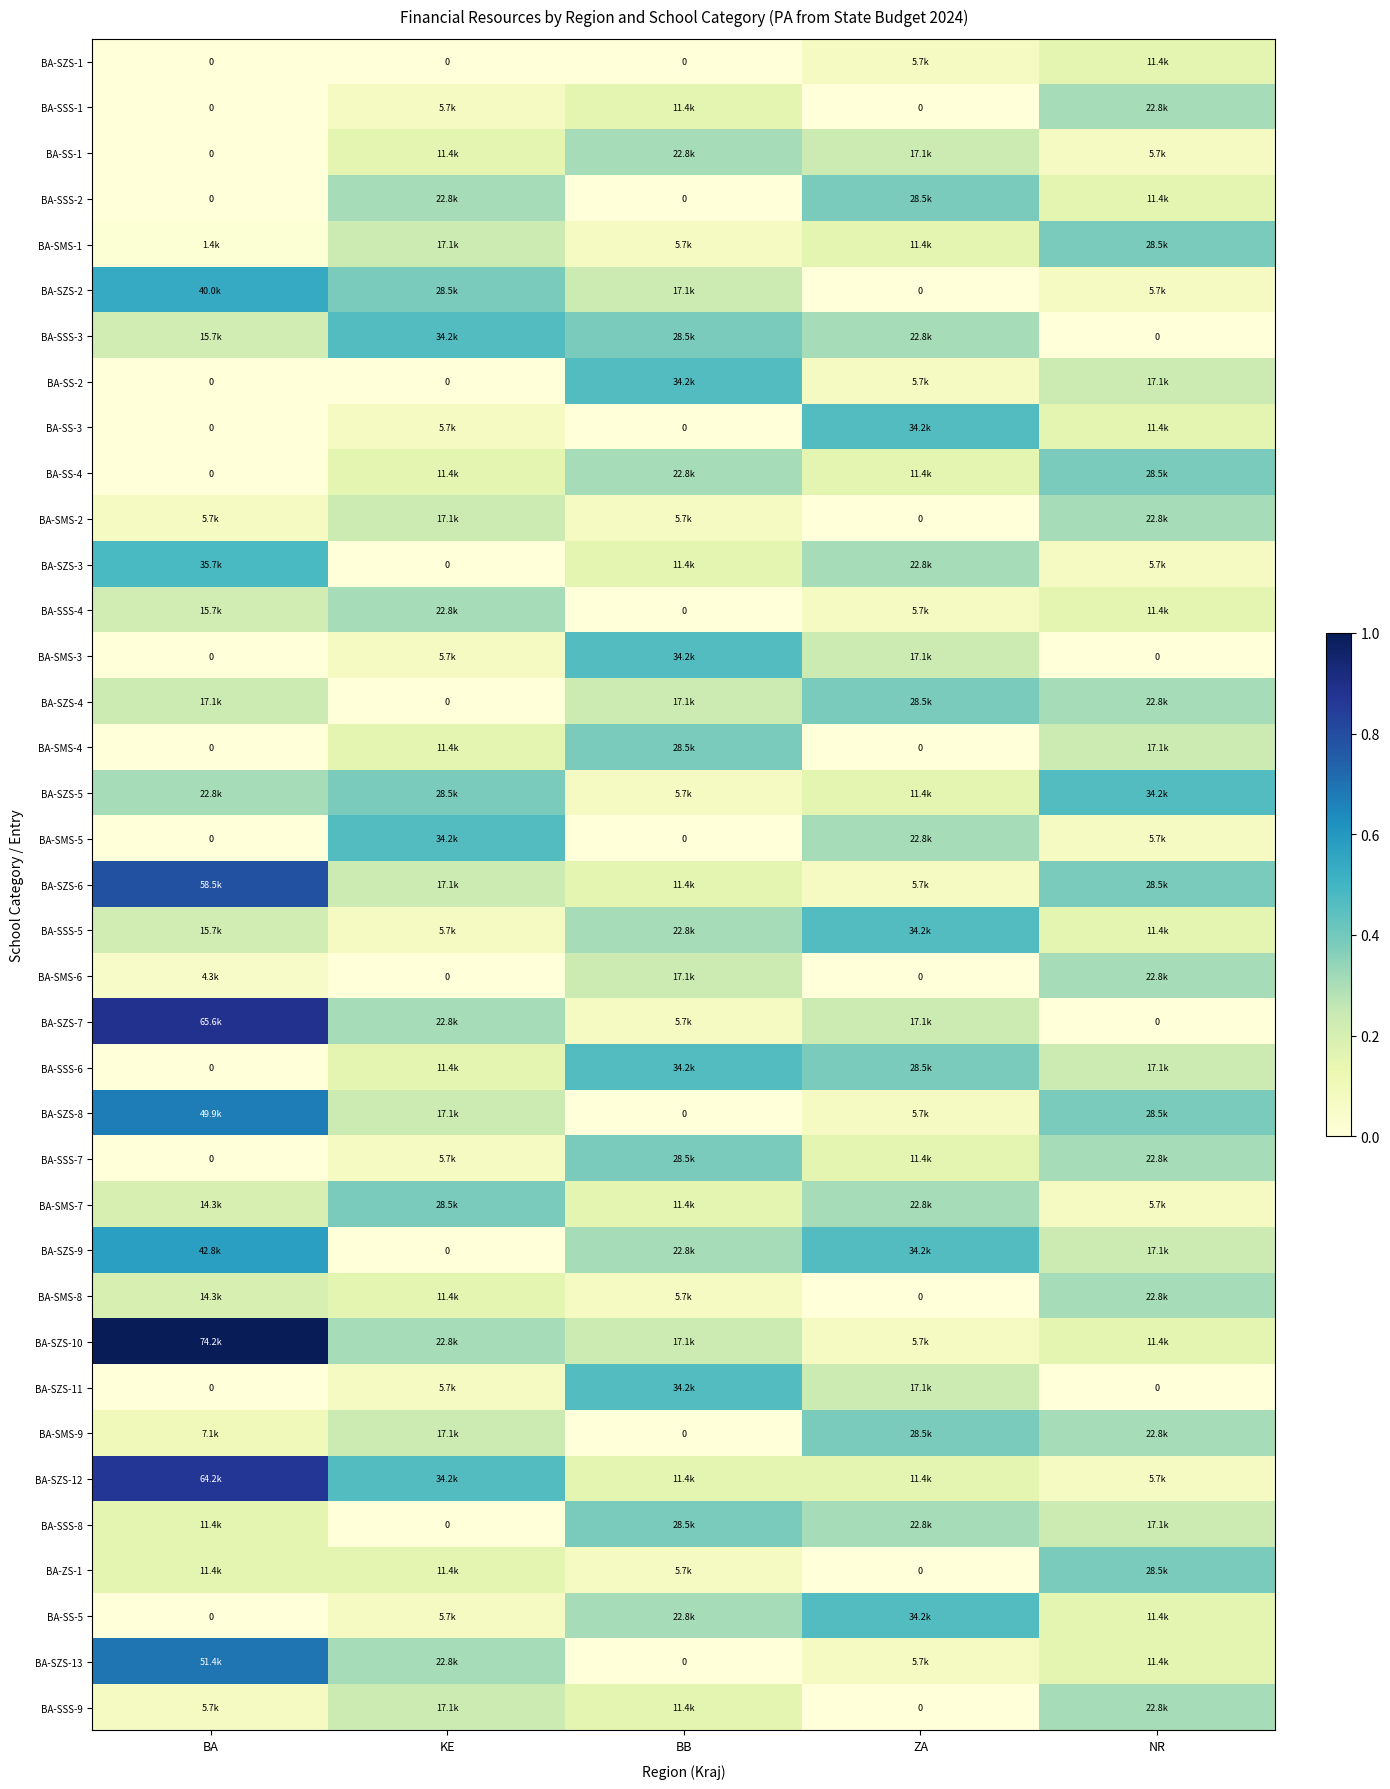

Is it true that BA-SZS-1 equals 0.0 at KE?

True